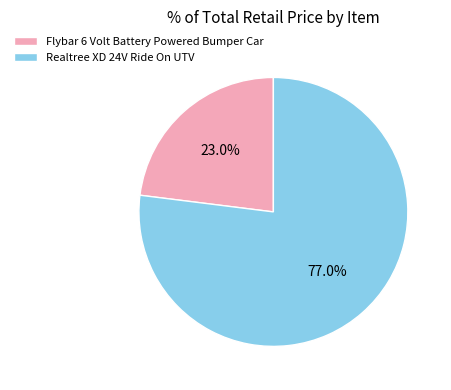

How many slices are in this pie chart?

2